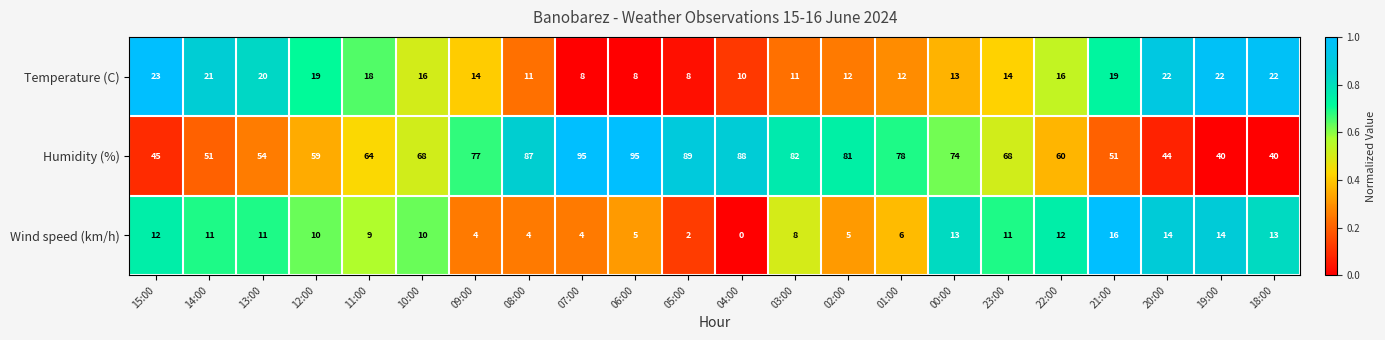

How many distinct data groups are displayed?

3